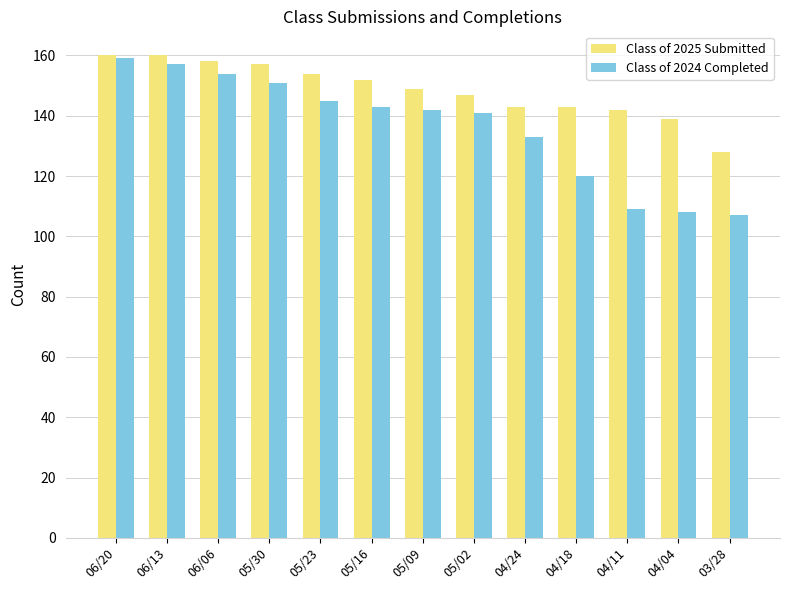

What is the maximum value shown in the chart?

160